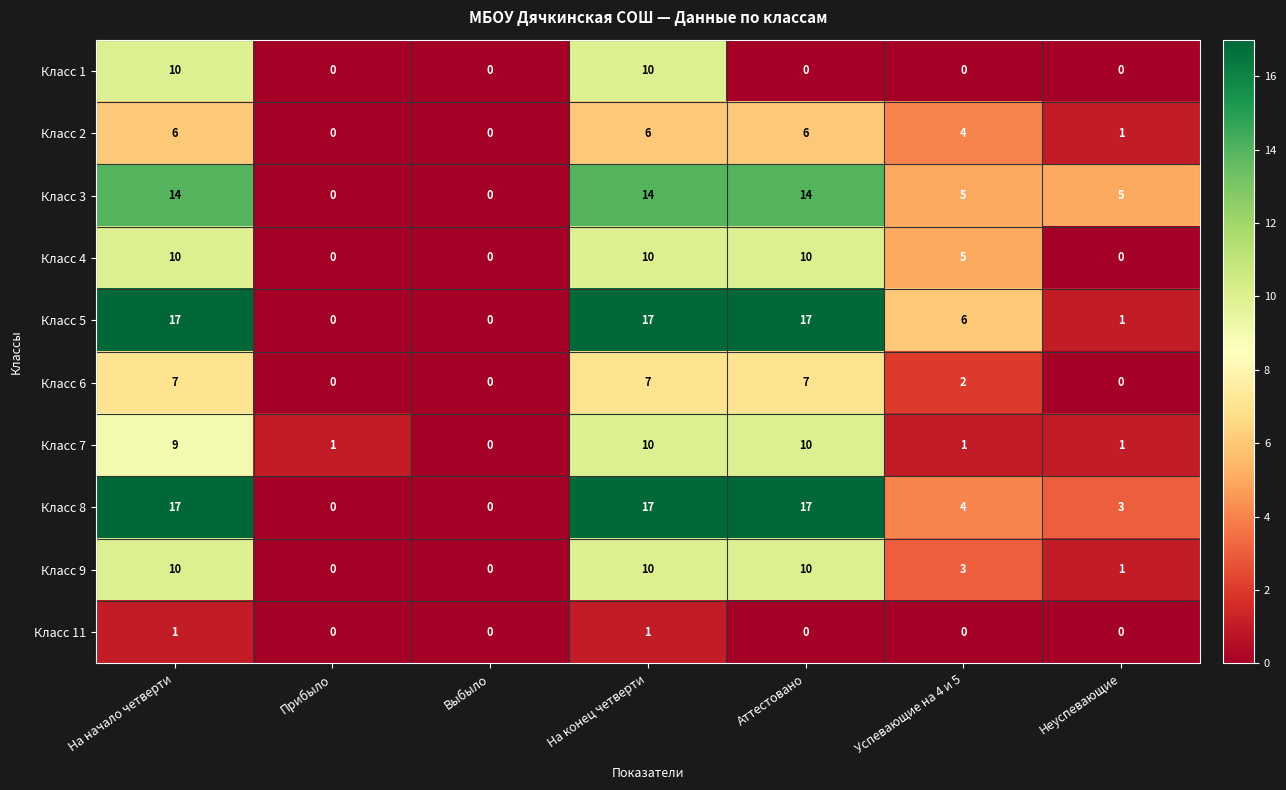

What is the sum of the Класс 9 values at Аттестовано and На начало четверти?

20